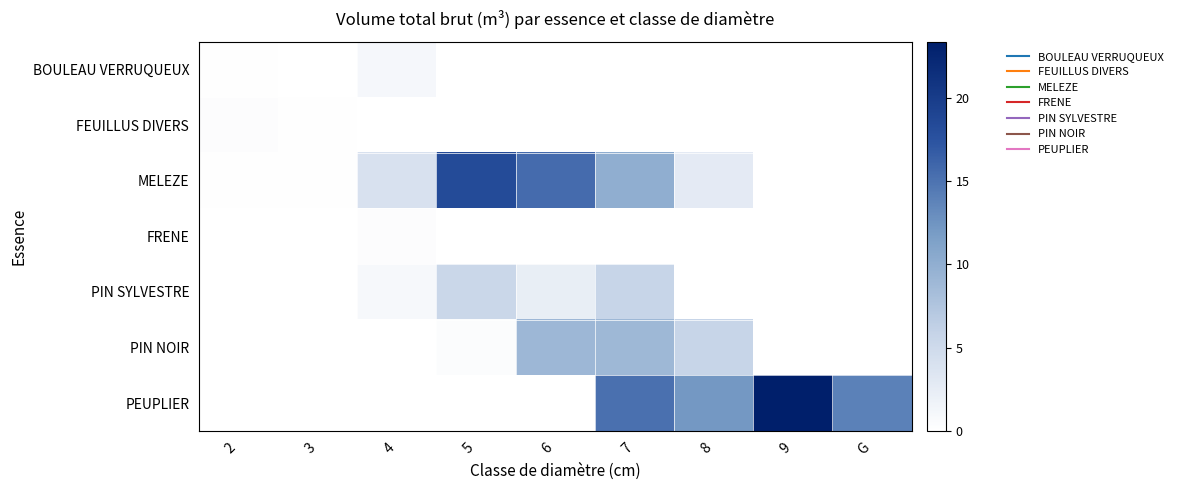

Which category has the lowest value across all series?

3